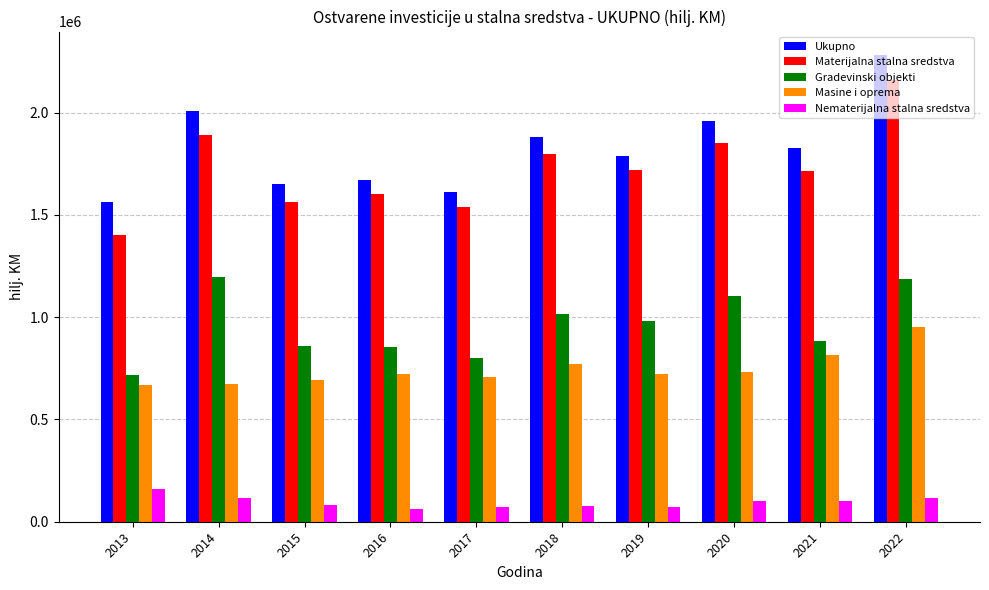

True or false: Masine i oprema has a value of 1211491 at 2016.

False